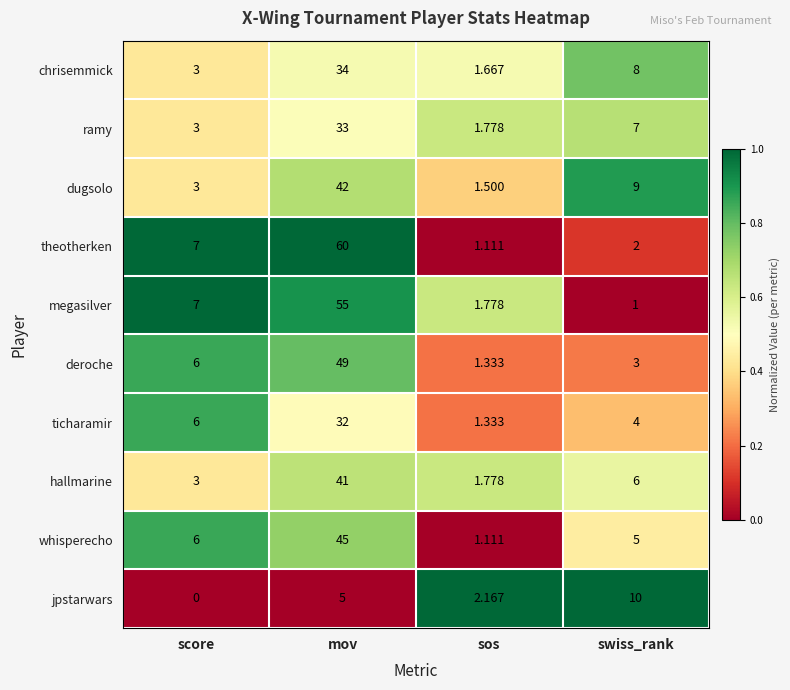

Between score and swiss_rank, which series saw the biggest shift?

jpstarwars